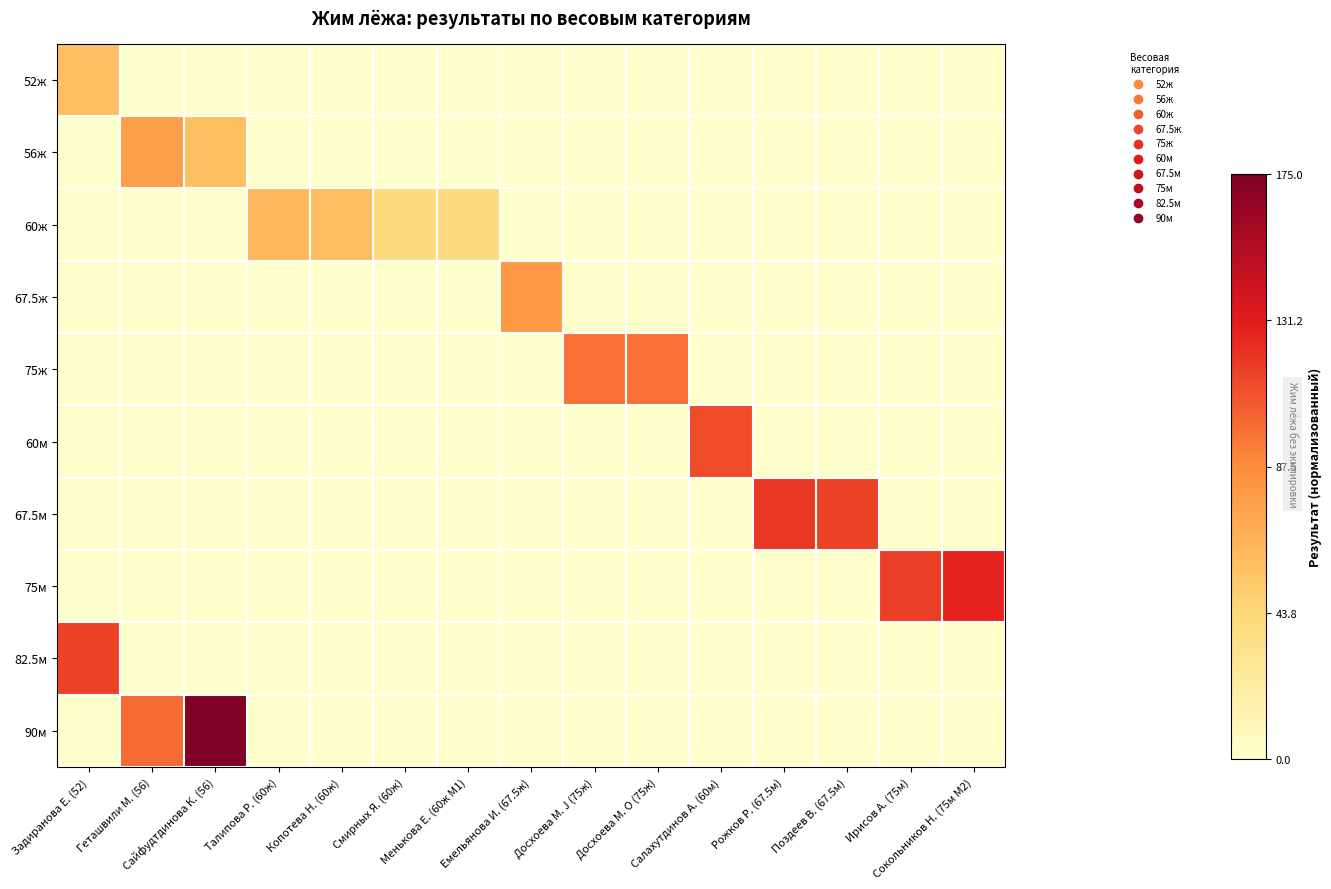

At how many categories does at least one series exceed 0?

15